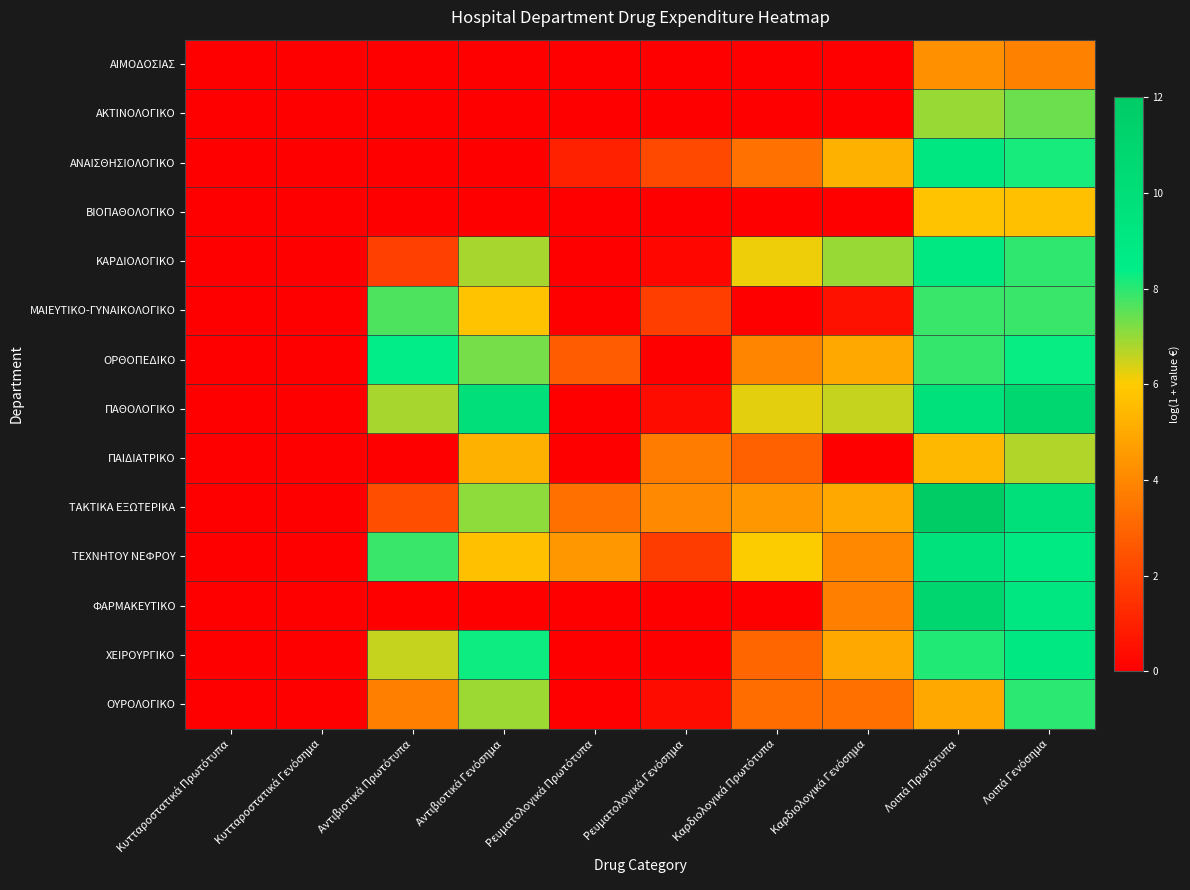

Reading left to right, transcribe all the data shown in this chart.

ΑΙΜΟΔΟΣΙΑΣ: Κυτταροστατικά Πρωτότυπα=0.0	Κυτταροστατικά Γενόσημα=0.0	Αντιβιοτικά Πρωτότυπα=0.0	Αντιβιοτικά Γενόσημα=0.0	Ρευματολογικά Πρωτότυπα=0.0	Ρευματολογικά Γενόσημα=0.0	Καρδιολογικά Πρωτότυπα=0.0	Καρδιολογικά Γενόσημα=0.0	Λοιπά Πρωτότυπα=4.3	Λοιπά Γενόσημα=3.8
ΑΚΤΙΝΟΛΟΓΙΚΟ: Κυτταροστατικά Πρωτότυπα=0.0	Κυτταροστατικά Γενόσημα=0.0	Αντιβιοτικά Πρωτότυπα=0.0	Αντιβιοτικά Γενόσημα=0.0	Ρευματολογικά Πρωτότυπα=0.0	Ρευματολογικά Γενόσημα=0.0	Καρδιολογικά Πρωτότυπα=0.0	Καρδιολογικά Γενόσημα=0.0	Λοιπά Πρωτότυπα=7.0	Λοιπά Γενόσημα=7.4
ΑΝΑΙΣΘΗΣΙΟΛΟΓΙΚΟ: Κυτταροστατικά Πρωτότυπα=0.0	Κυτταροστατικά Γενόσημα=0.0	Αντιβιοτικά Πρωτότυπα=0.0	Αντιβιοτικά Γενόσημα=0.0	Ρευματολογικά Πρωτότυπα=1.0	Ρευματολογικά Γενόσημα=2.1	Καρδιολογικά Πρωτότυπα=3.4	Καρδιολογικά Γενόσημα=5.2	Λοιπά Πρωτότυπα=9.2	Λοιπά Γενόσημα=8.2
ΒΙΟΠΑΘΟΛΟΓΙΚΟ: Κυτταροστατικά Πρωτότυπα=0.0	Κυτταροστατικά Γενόσημα=0.0	Αντιβιοτικά Πρωτότυπα=0.0	Αντιβιοτικά Γενόσημα=0.0	Ρευματολογικά Πρωτότυπα=0.0	Ρευματολογικά Γενόσημα=0.0	Καρδιολογικά Πρωτότυπα=0.0	Καρδιολογικά Γενόσημα=0.0	Λοιπά Πρωτότυπα=5.7	Λοιπά Γενόσημα=5.6
ΚΑΡΔΙΟΛΟΓΙΚΟ: Κυτταροστατικά Πρωτότυπα=0.0	Κυτταροστατικά Γενόσημα=0.0	Αντιβιοτικά Πρωτότυπα=1.9	Αντιβιοτικά Γενόσημα=6.8	Ρευματολογικά Πρωτότυπα=0.0	Ρευματολογικά Γενόσημα=0.2	Καρδιολογικά Πρωτότυπα=6.1	Καρδιολογικά Γενόσημα=6.9	Λοιπά Πρωτότυπα=9.0	Λοιπά Γενόσημα=7.9
ΜΑΙΕΥΤΙΚΟ-ΓΥΝΑΙΚΟΛΟΓΙΚΟ: Κυτταροστατικά Πρωτότυπα=0.0	Κυτταροστατικά Γενόσημα=0.0	Αντιβιοτικά Πρωτότυπα=7.7	Αντιβιοτικά Γενόσημα=5.8	Ρευματολογικά Πρωτότυπα=0.0	Ρευματολογικά Γενόσημα=1.9	Καρδιολογικά Πρωτότυπα=0.0	Καρδιολογικά Γενόσημα=0.5	Λοιπά Πρωτότυπα=7.9	Λοιπά Γενόσημα=7.9
ΟΡΘΟΠΕΔΙΚΟ: Κυτταροστατικά Πρωτότυπα=0.0	Κυτταροστατικά Γενόσημα=0.0	Αντιβιοτικά Πρωτότυπα=8.5	Αντιβιοτικά Γενόσημα=7.3	Ρευματολογικά Πρωτότυπα=2.7	Ρευματολογικά Γενόσημα=0.0	Καρδιολογικά Πρωτότυπα=3.9	Καρδιολογικά Γενόσημα=5.0	Λοιπά Πρωτότυπα=7.9	Λοιπά Γενόσημα=8.3
ΠΑΘΟΛΟΓΙΚΟ: Κυτταροστατικά Πρωτότυπα=0.0	Κυτταροστατικά Γενόσημα=0.0	Αντιβιοτικά Πρωτότυπα=6.8	Αντιβιοτικά Γενόσημα=9.9	Ρευματολογικά Πρωτότυπα=0.0	Ρευματολογικά Γενόσημα=0.4	Καρδιολογικά Πρωτότυπα=6.3	Καρδιολογικά Γενόσημα=6.6	Λοιπά Πρωτότυπα=9.7	Λοιπά Γενόσημα=10.8
ΠΑΙΔΙΑΤΡΙΚΟ: Κυτταροστατικά Πρωτότυπα=0.0	Κυτταροστατικά Γενόσημα=0.0	Αντιβιοτικά Πρωτότυπα=0.0	Αντιβιοτικά Γενόσημα=5.2	Ρευματολογικά Πρωτότυπα=0.0	Ρευματολογικά Γενόσημα=3.7	Καρδιολογικά Πρωτότυπα=2.9	Καρδιολογικά Γενόσημα=0.0	Λοιπά Πρωτότυπα=5.4	Λοιπά Γενόσημα=6.7
ΤΑΚΤΙΚΑ ΕΞΩΤΕΡΙΚΑ: Κυτταροστατικά Πρωτότυπα=0.0	Κυτταροστατικά Γενόσημα=0.0	Αντιβιοτικά Πρωτότυπα=2.3	Αντιβιοτικά Γενόσημα=7.1	Ρευματολογικά Πρωτότυπα=3.3	Ρευματολογικά Γενόσημα=4.1	Καρδιολογικά Πρωτότυπα=4.5	Καρδιολογικά Γενόσημα=4.9	Λοιπά Πρωτότυπα=12.0	Λοιπά Γενόσημα=9.8
ΤΕΧΝΗΤΟΥ ΝΕΦΡΟΥ: Κυτταροστατικά Πρωτότυπα=0.0	Κυτταροστατικά Γενόσημα=0.0	Αντιβιοτικά Πρωτότυπα=7.8	Αντιβιοτικά Γενόσημα=5.7	Ρευματολογικά Πρωτότυπα=4.5	Ρευματολογικά Γενόσημα=1.8	Καρδιολογικά Πρωτότυπα=6.0	Καρδιολογικά Γενόσημα=4.0	Λοιπά Πρωτότυπα=9.6	Λοιπά Γενόσημα=8.8
ΦΑΡΜΑΚΕΥΤΙΚΟ: Κυτταροστατικά Πρωτότυπα=0.0	Κυτταροστατικά Γενόσημα=0.0	Αντιβιοτικά Πρωτότυπα=0.0	Αντιβιοτικά Γενόσημα=0.0	Ρευματολογικά Πρωτότυπα=0.0	Ρευματολογικά Γενόσημα=0.0	Καρδιολογικά Πρωτότυπα=0.0	Καρδιολογικά Γενόσημα=3.8	Λοιπά Πρωτότυπα=10.9	Λοιπά Γενόσημα=9.2
ΧΕΙΡΟΥΡΓΙΚΟ: Κυτταροστατικά Πρωτότυπα=0.0	Κυτταροστατικά Γενόσημα=0.0	Αντιβιοτικά Πρωτότυπα=6.6	Αντιβιοτικά Γενόσημα=8.3	Ρευματολογικά Πρωτότυπα=0.0	Ρευματολογικά Γενόσημα=0.0	Καρδιολογικά Πρωτότυπα=3.0	Καρδιολογικά Γενόσημα=4.9	Λοιπά Πρωτότυπα=8.1	Λοιπά Γενόσημα=9.0
ΟΥΡΟΛΟΓΙΚΟ: Κυτταροστατικά Πρωτότυπα=0.0	Κυτταροστατικά Γενόσημα=0.0	Αντιβιοτικά Πρωτότυπα=3.8	Αντιβιοτικά Γενόσημα=6.9	Ρευματολογικά Πρωτότυπα=0.0	Ρευματολογικά Γενόσημα=0.4	Καρδιολογικά Πρωτότυπα=3.2	Καρδιολογικά Γενόσημα=3.3	Λοιπά Πρωτότυπα=5.0	Λοιπά Γενόσημα=8.0